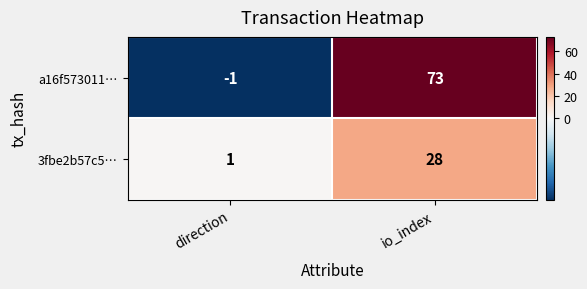

List the series in order of their overall mean, highest first.

a16f573011…, 3fbe2b57c5…